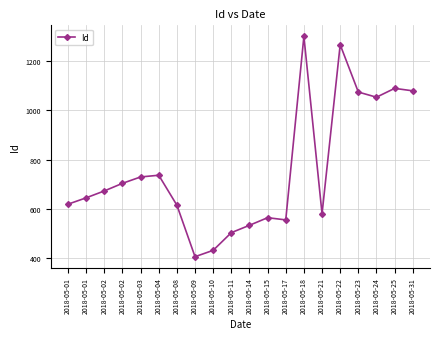

True or false: the data has more than 1 interior local peaks.

True